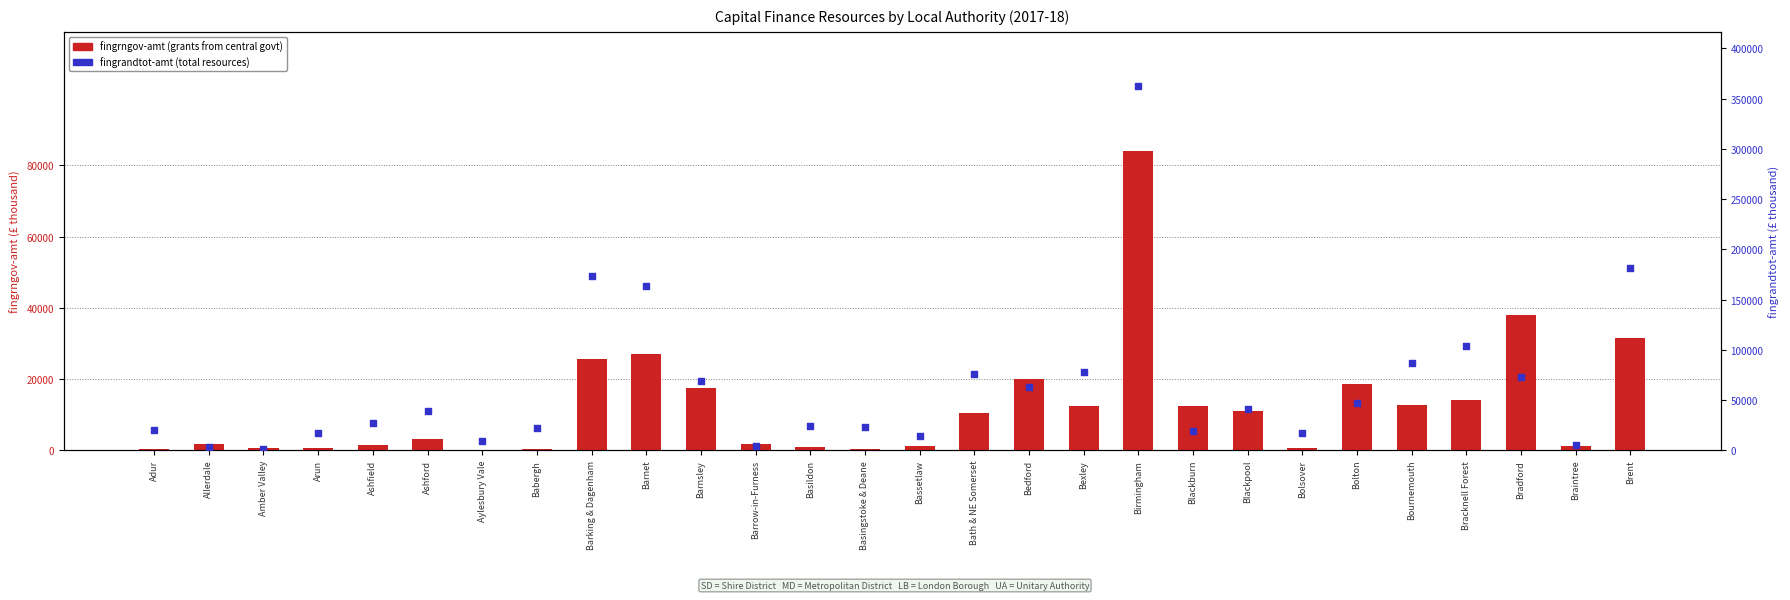

At which category is the sum across all series the highest?

Birmingham